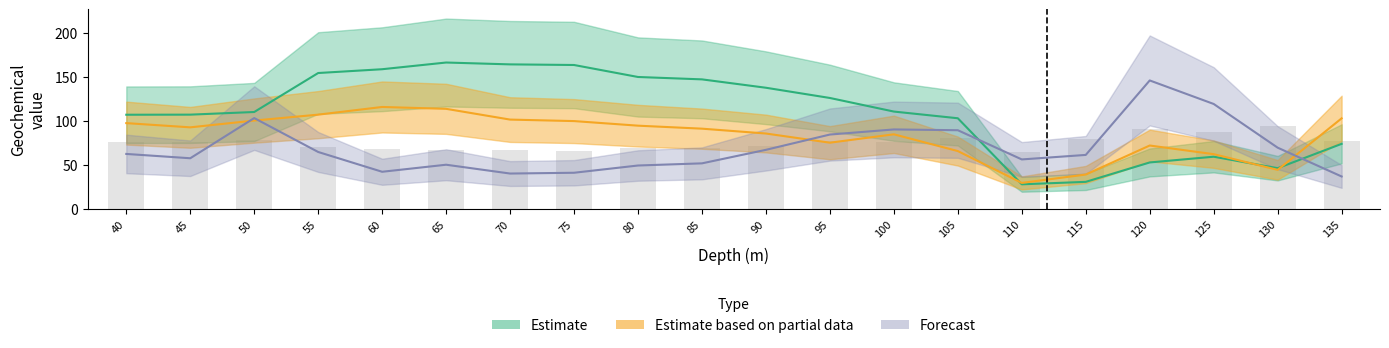

The value of SiO2 at 115 is 79.3. True or false?

True